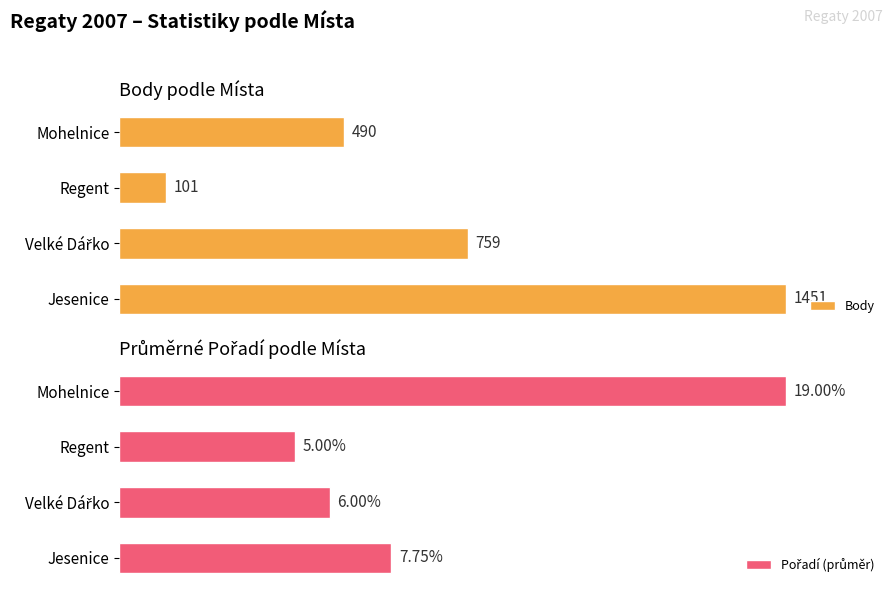

Reading right to left, transcribe all the data shown in this chart.

Body: 600=490.0	400=101.0	200=759.0	0=1451.0
Pořadí (průměr): 600=19.0	400=5.0	200=6.0	0=7.8